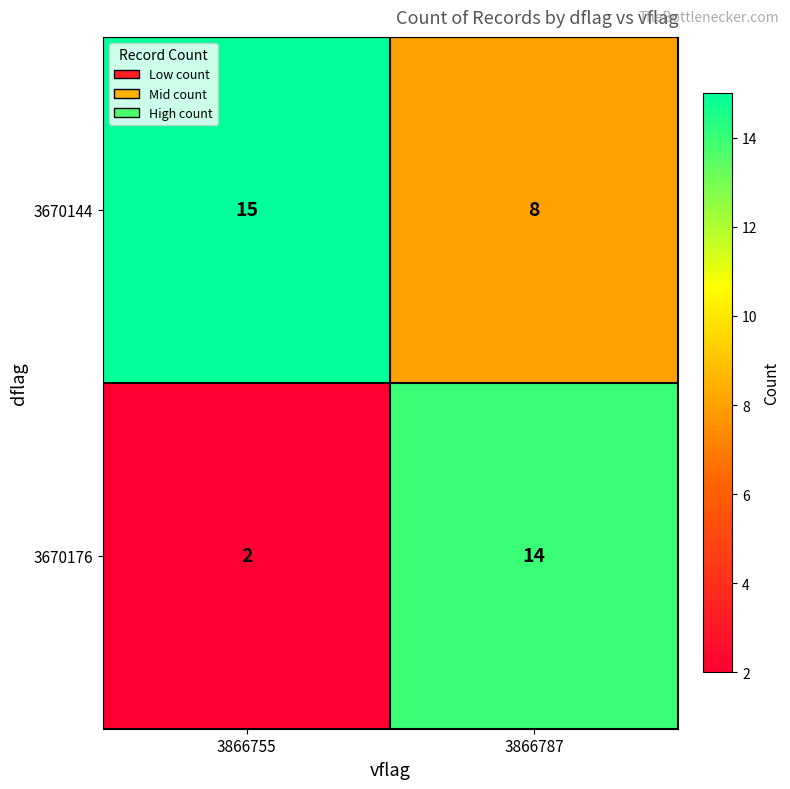

Count the number of categories in the chart.

2